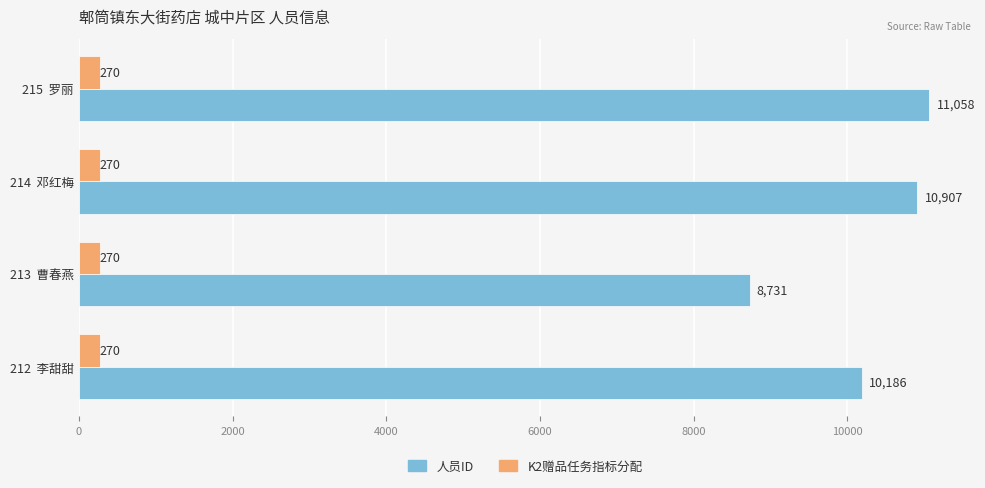

Is it true that 人员ID equals 7244 at 214  邓红梅?

False